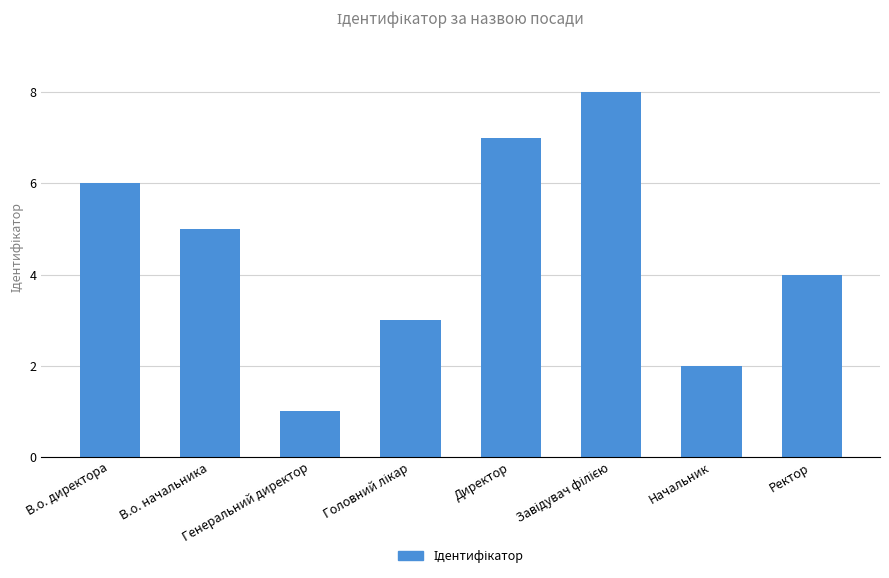

At which label does the data first exceed 5?

В.о. директора